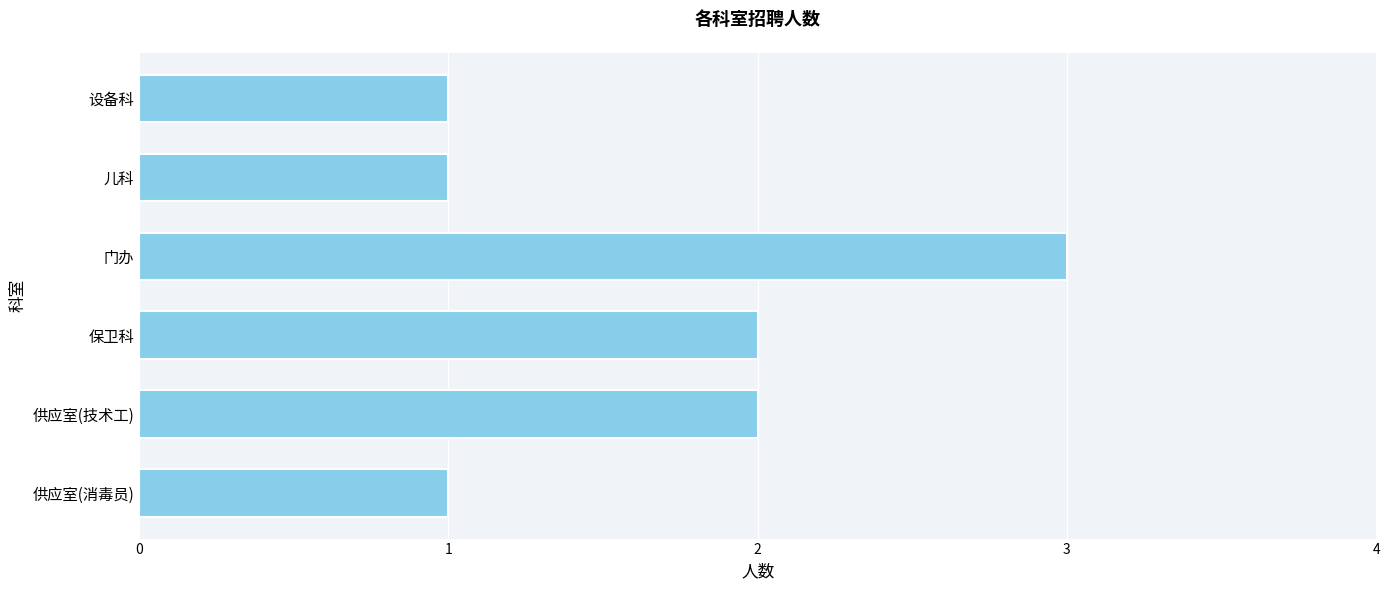

How many values are below 2?

3